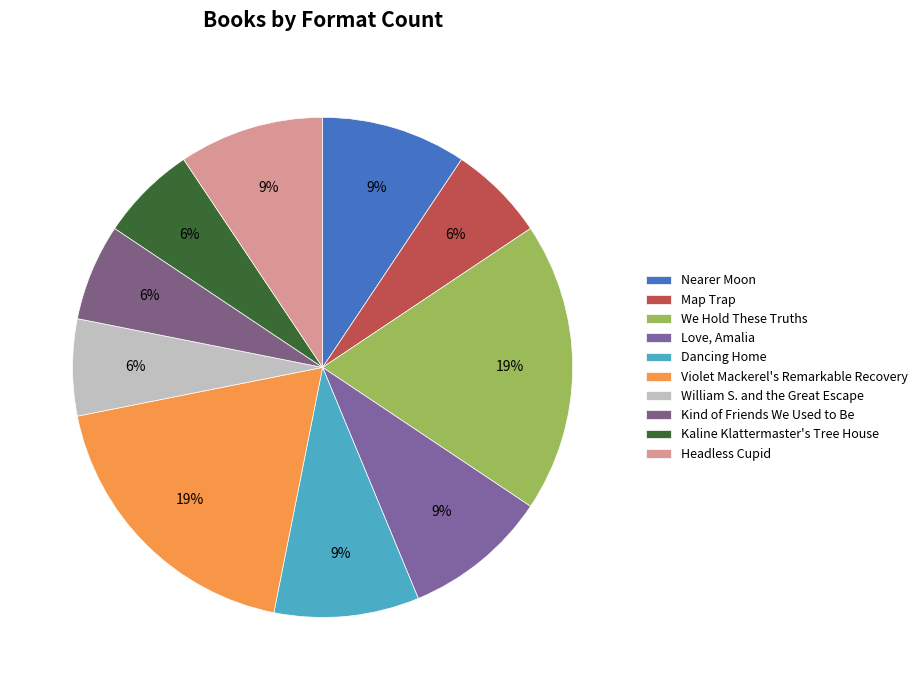

How many slices are in this pie chart?

10